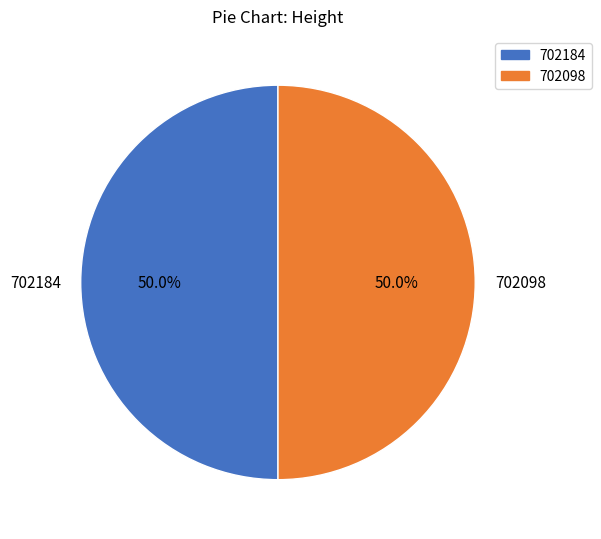

Approximately how many times larger is the value at 702184 compared to 702098?

1.0